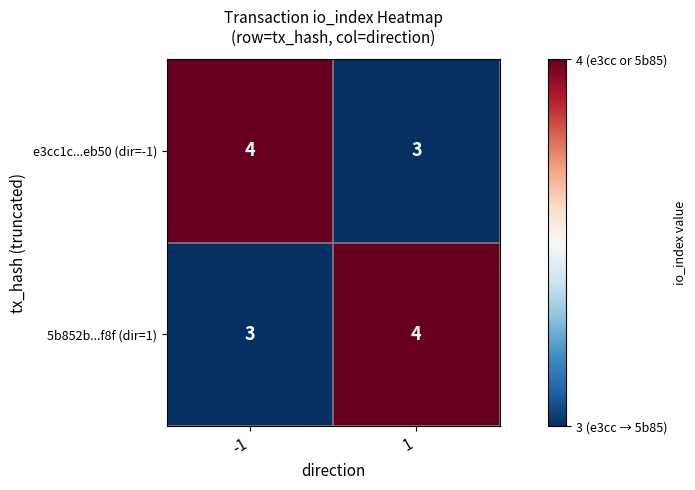

What is the total value across all series at -1?

7